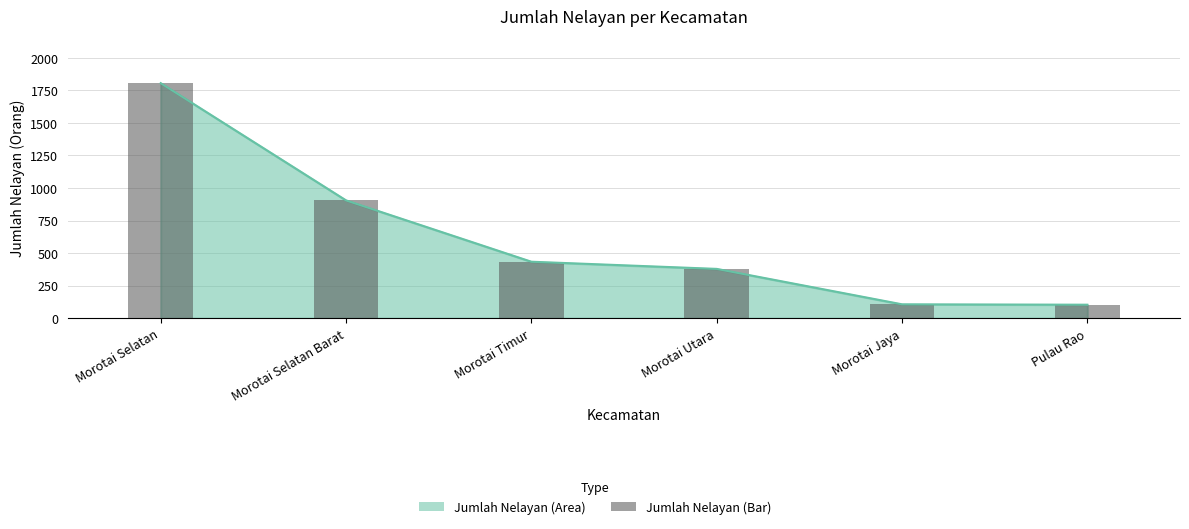

At which label is the value closest to 954?

Morotai Selatan Barat